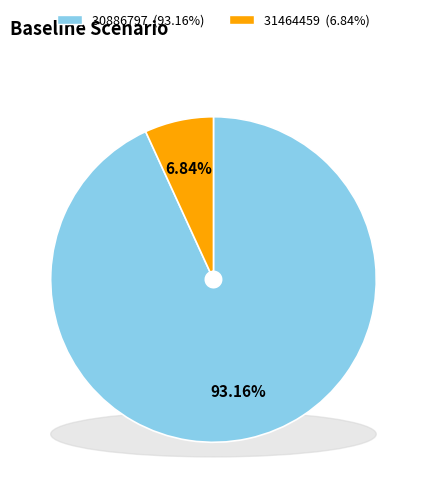

To the nearest percent, what is the difference between the largest and smallest slice percentages?

86%